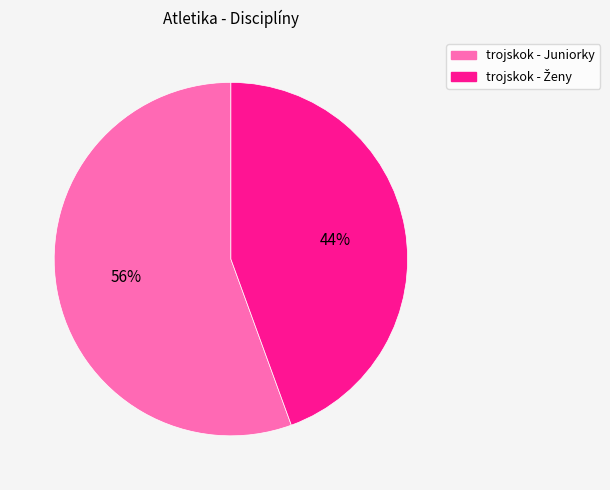

Is it true that trojskok - Juniorky is 67% of the pie?

False